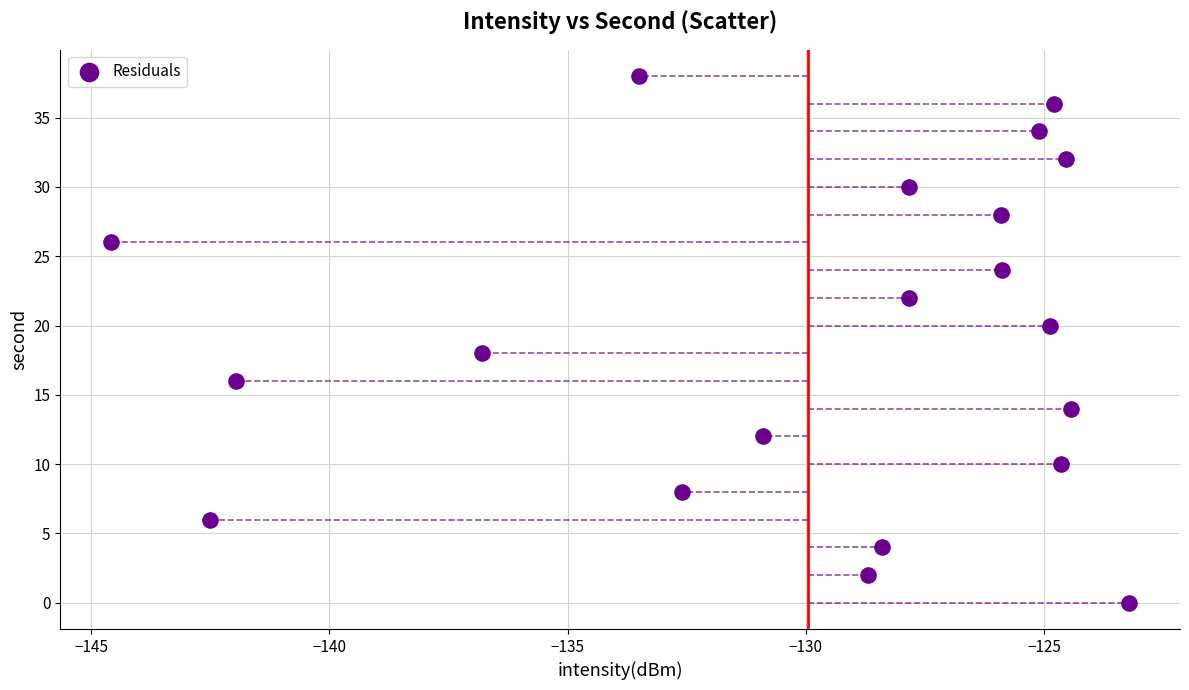

What is the range of Y values (max minus min)?

38